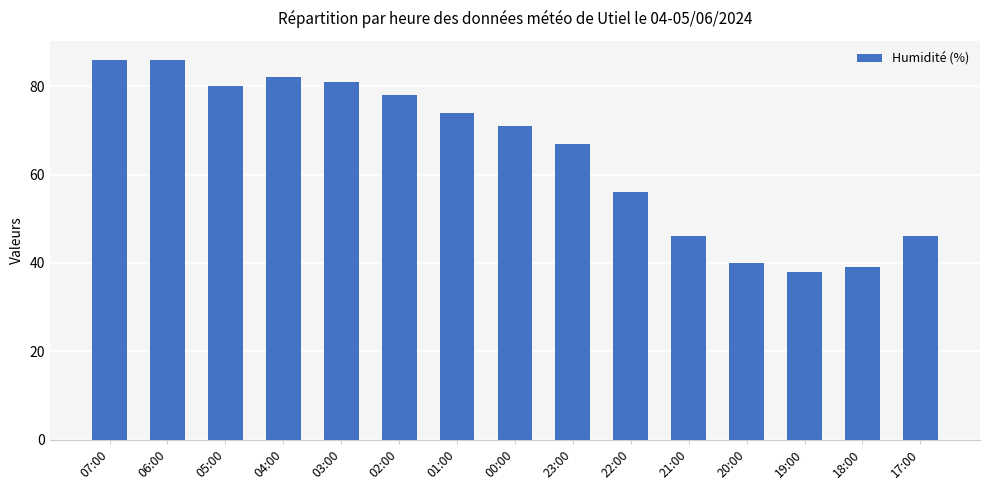

The value at 06:00 is 18. True or false?

False